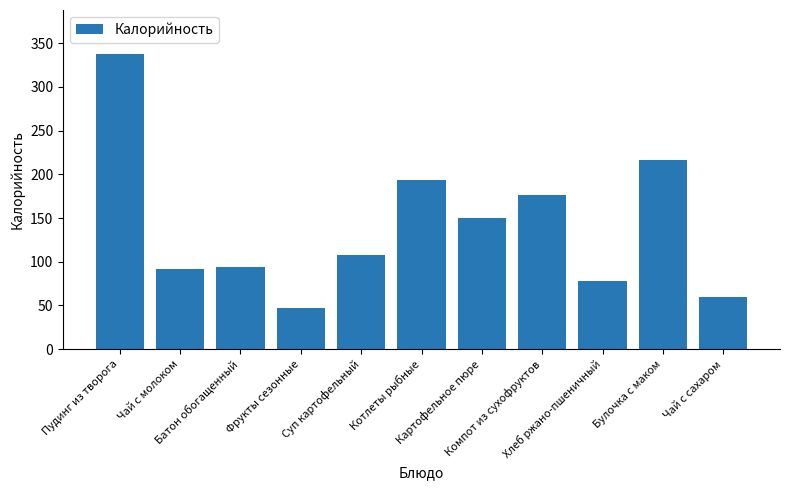

Where is the data nearest to the value 192?

Котлеты рыбные